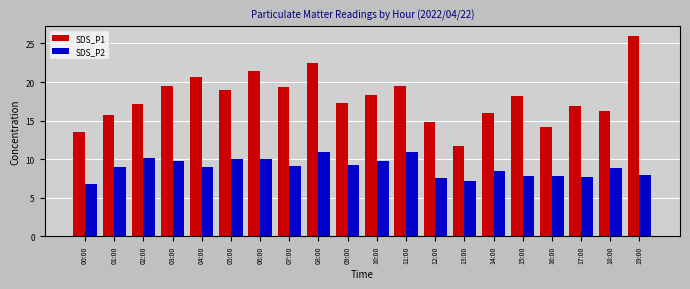

How many data points in SDS_P1 are less than 18?

10